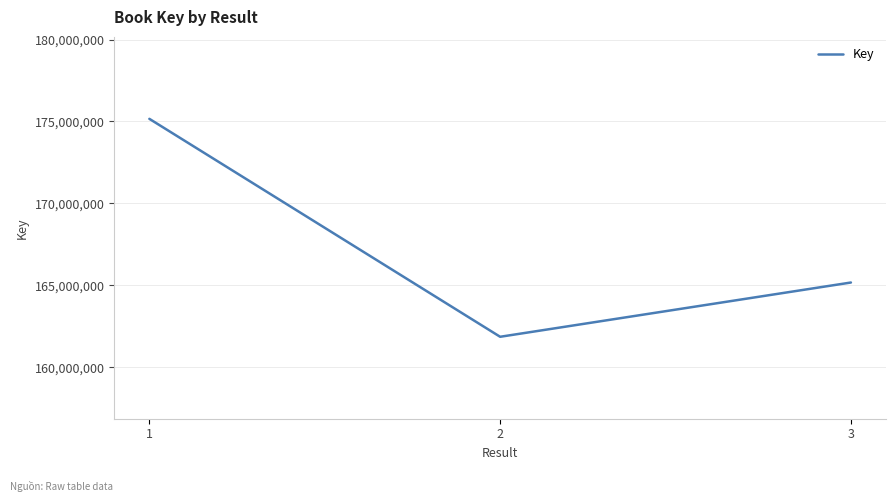

Is it true that the value at 2 is 70056045?

False